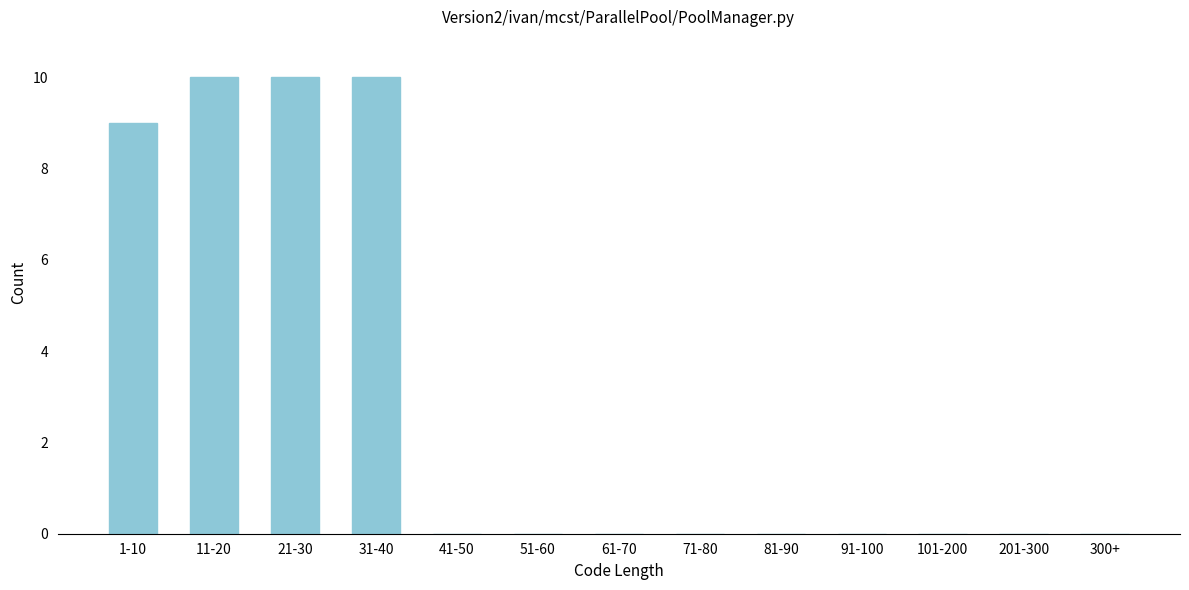

Reading right to left, transcribe all the data shown in this chart.

300+=0	201-300=0	101-200=0	91-100=0	81-90=0	71-80=0	61-70=0	51-60=0	41-50=0	31-40=10	21-30=10	11-20=10	1-10=9